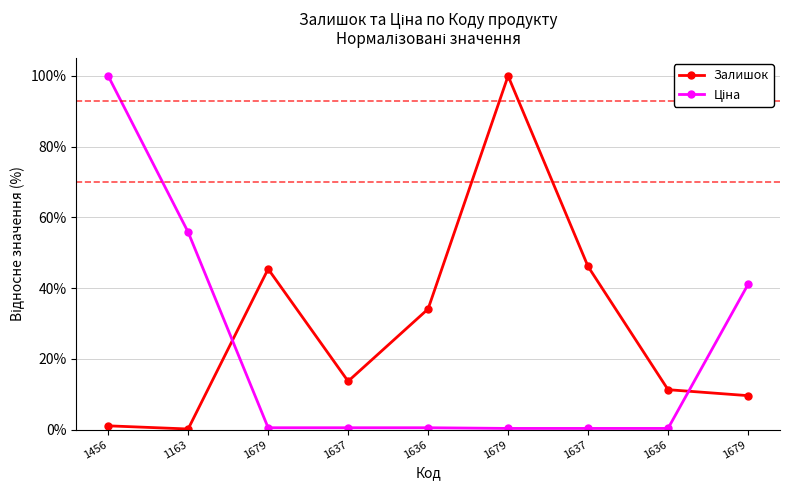

Does the chart have visible grid lines?

Yes